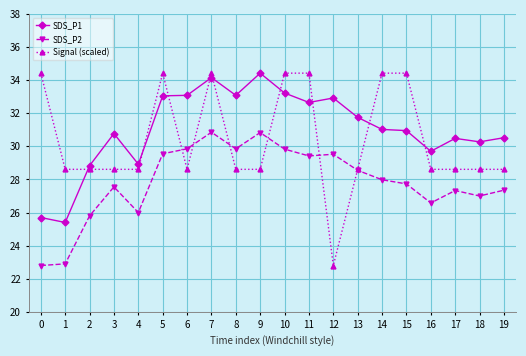

What is the value of the SDS_P2 point at the 8th from the left?

30.9